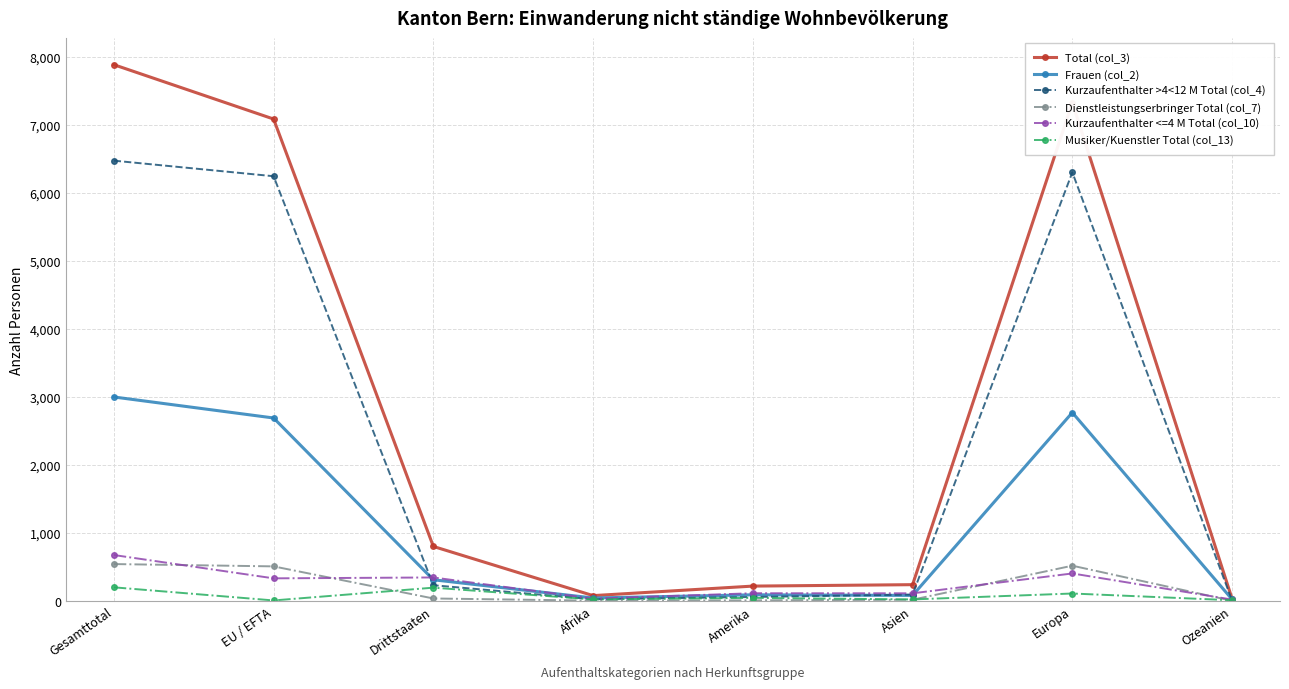

What is the maximum value shown in the chart?

7883